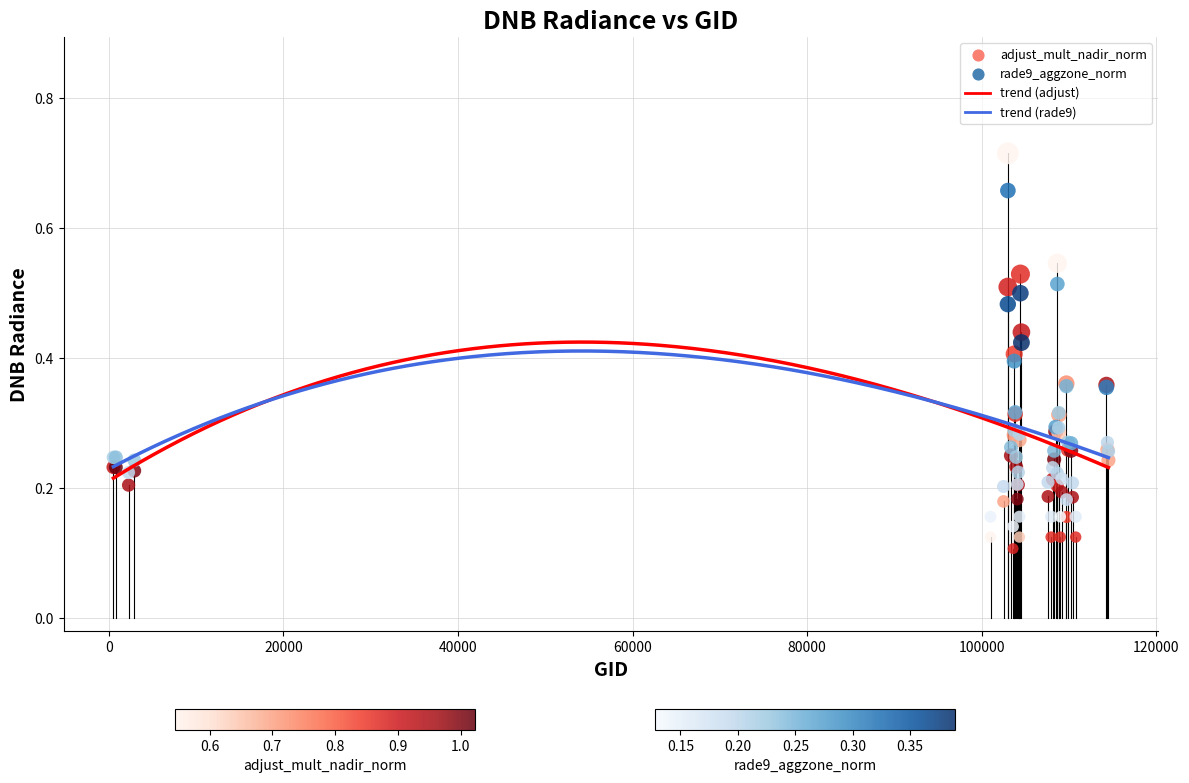

Which series has the largest Y range (max minus min)?

adjust_mult_nadir_norm